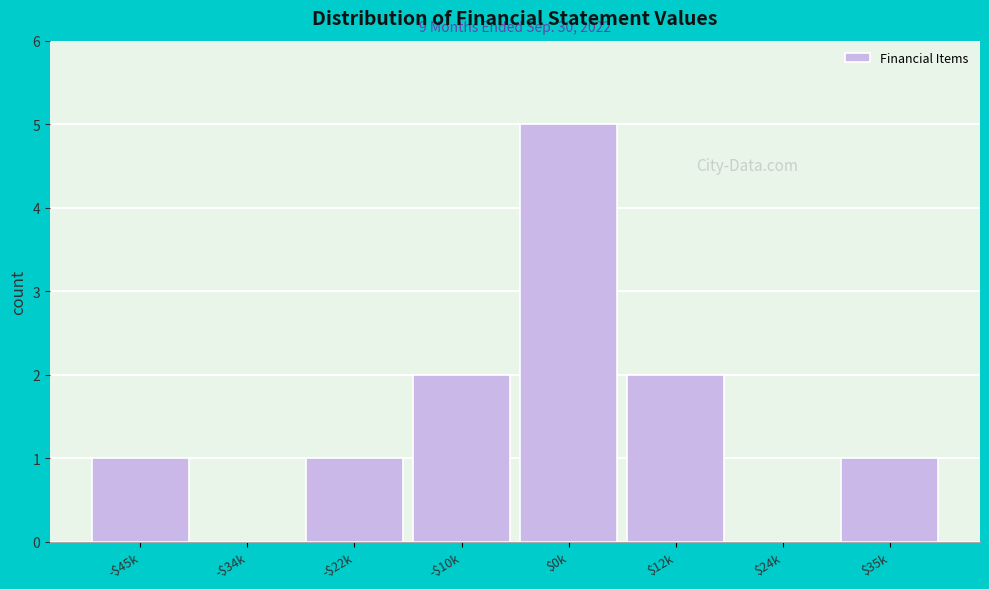

What is the sum of all values?

12